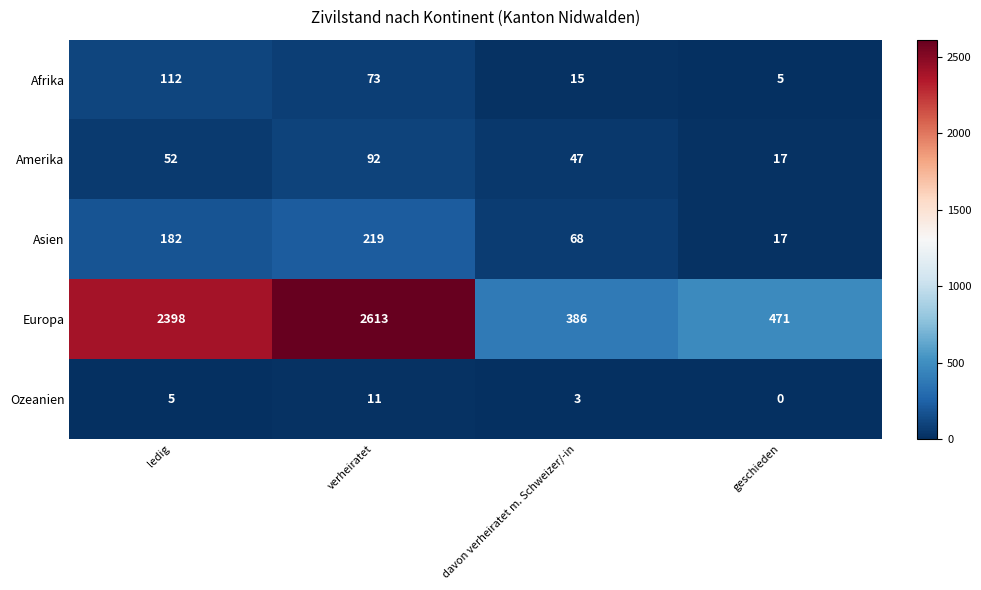

What is the spread (max minus min) of values at ledig?

2393